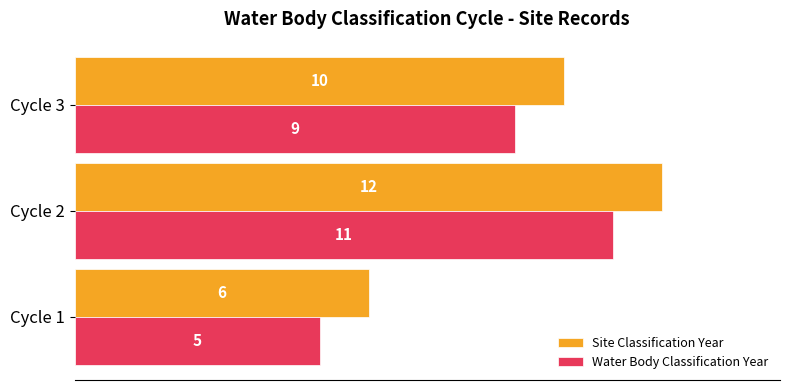

At which category is the sum across all series the highest?

Cycle 2